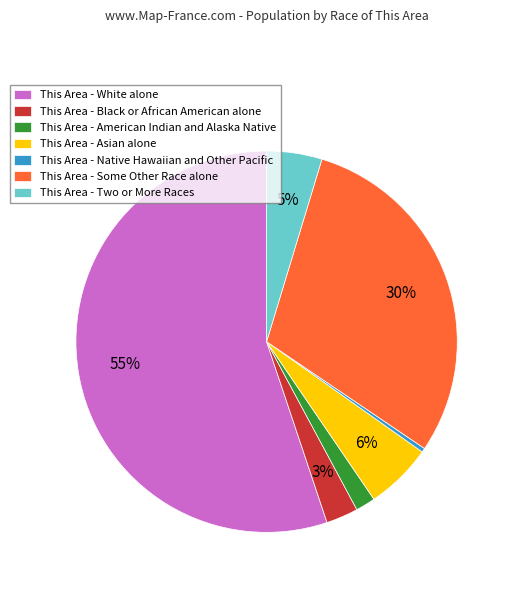

Count the number of slices in the pie.

7